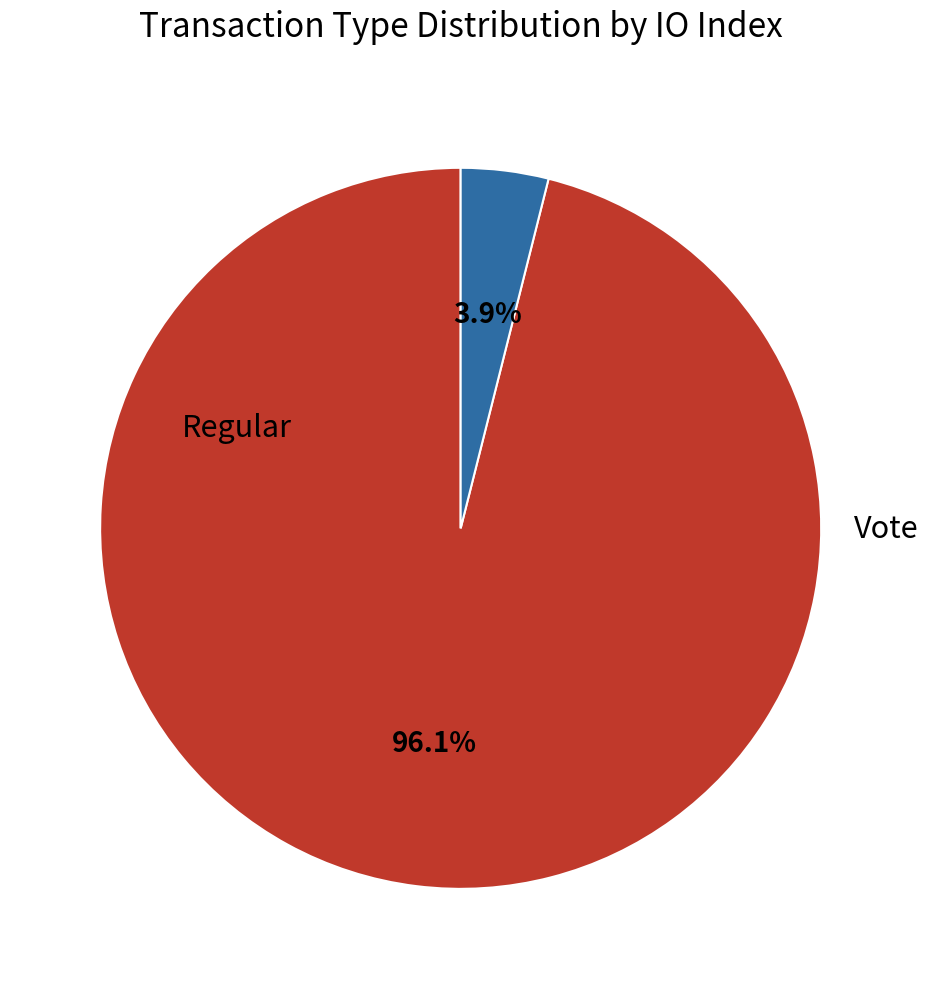

To the nearest percent, what is the difference between the Regular and Vote slice percentages?

92%